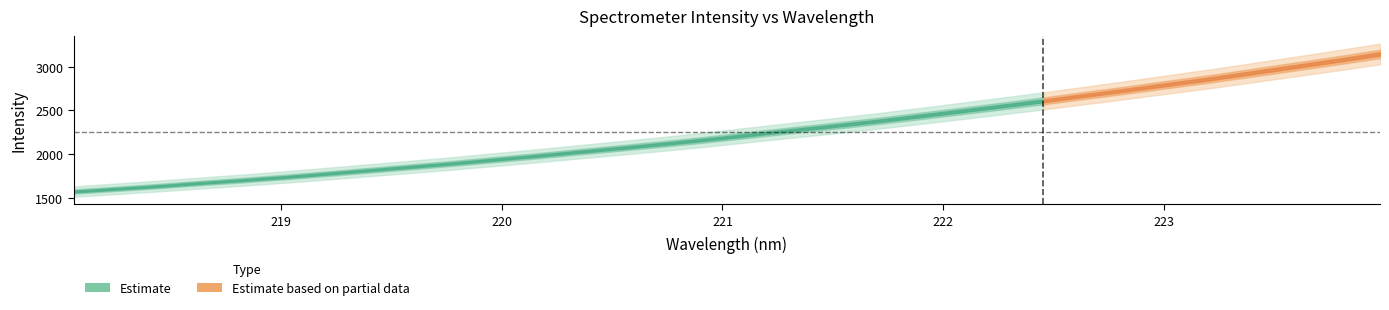

Which label corresponds to the largest value in the chart?

223.9802